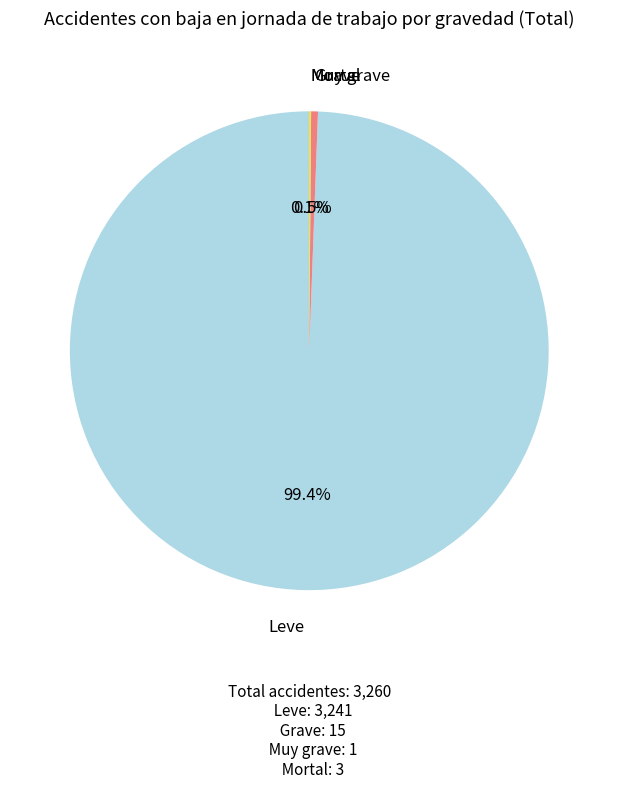

Does any single category account for the majority?

Yes